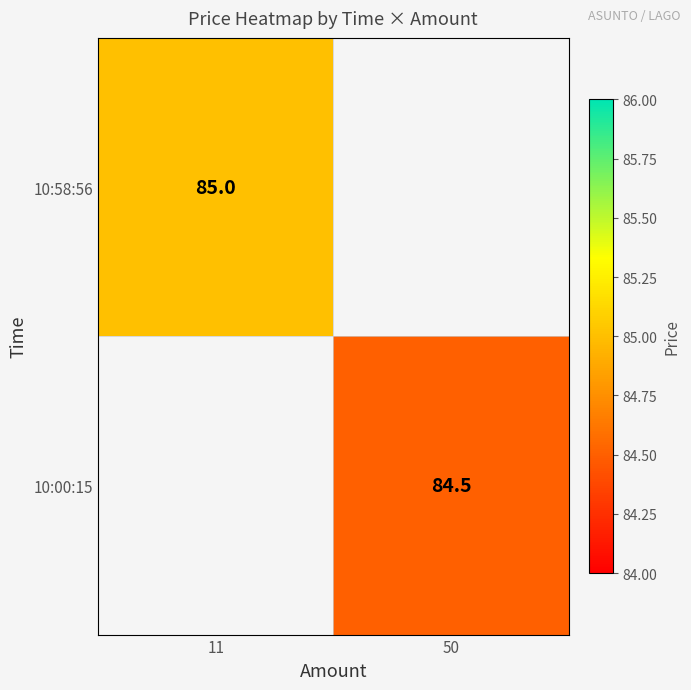

Is it true that 10:00:15 equals 84.5 at 50?

True